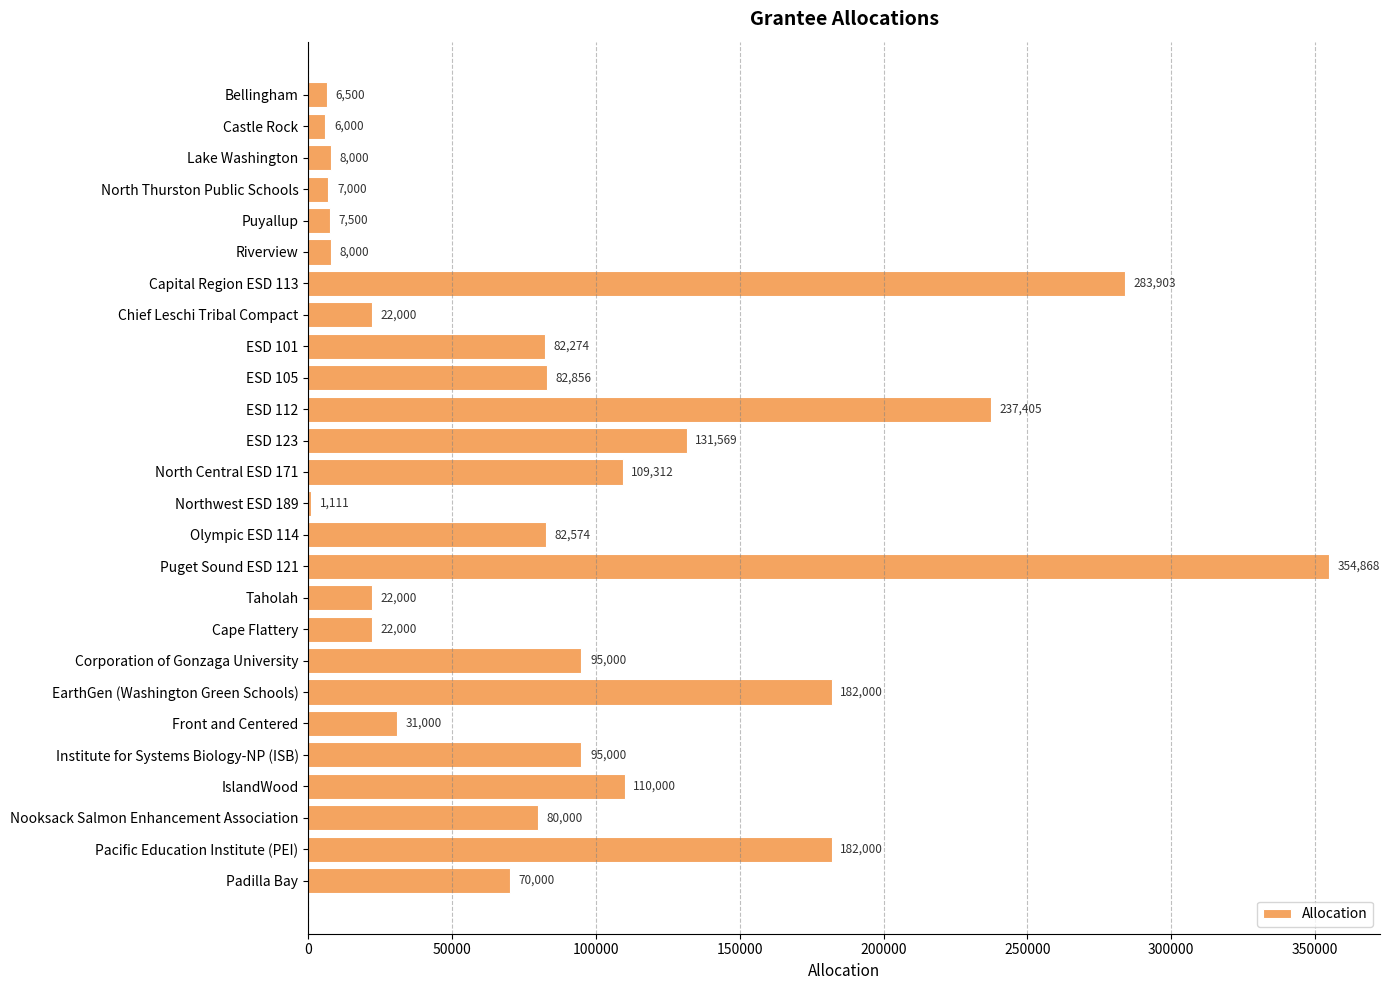

Does the chart contain stacked bars?

No